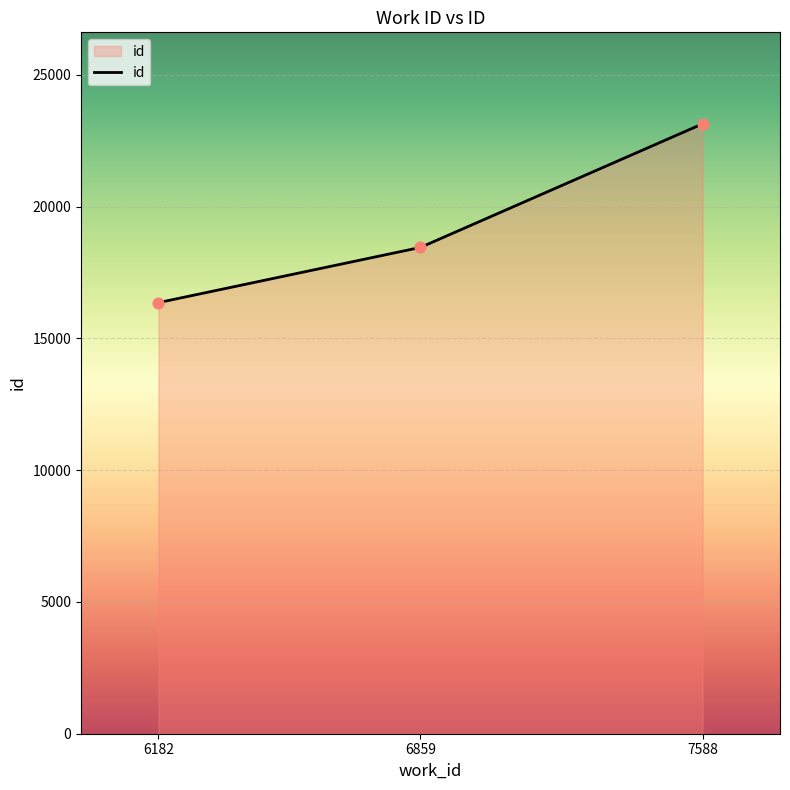

What is the change in value from 6859 to 7588?

+4690